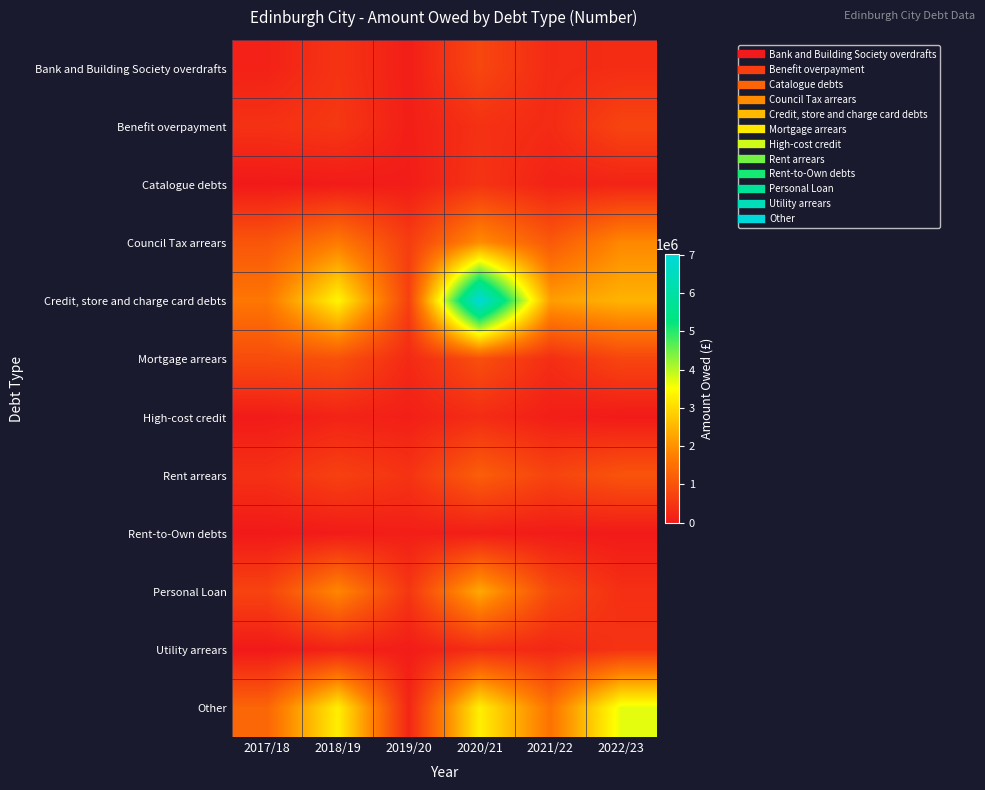

Rank the series by their maximum value, from highest to lowest.

Credit, store and charge card debts, Other, Personal Loan, Council Tax arrears, Rent arrears, Mortgage arrears, Bank and Building Society overdrafts, Benefit overpayment, Catalogue debts, Utility arrears, High-cost credit, Rent-to-Own debts